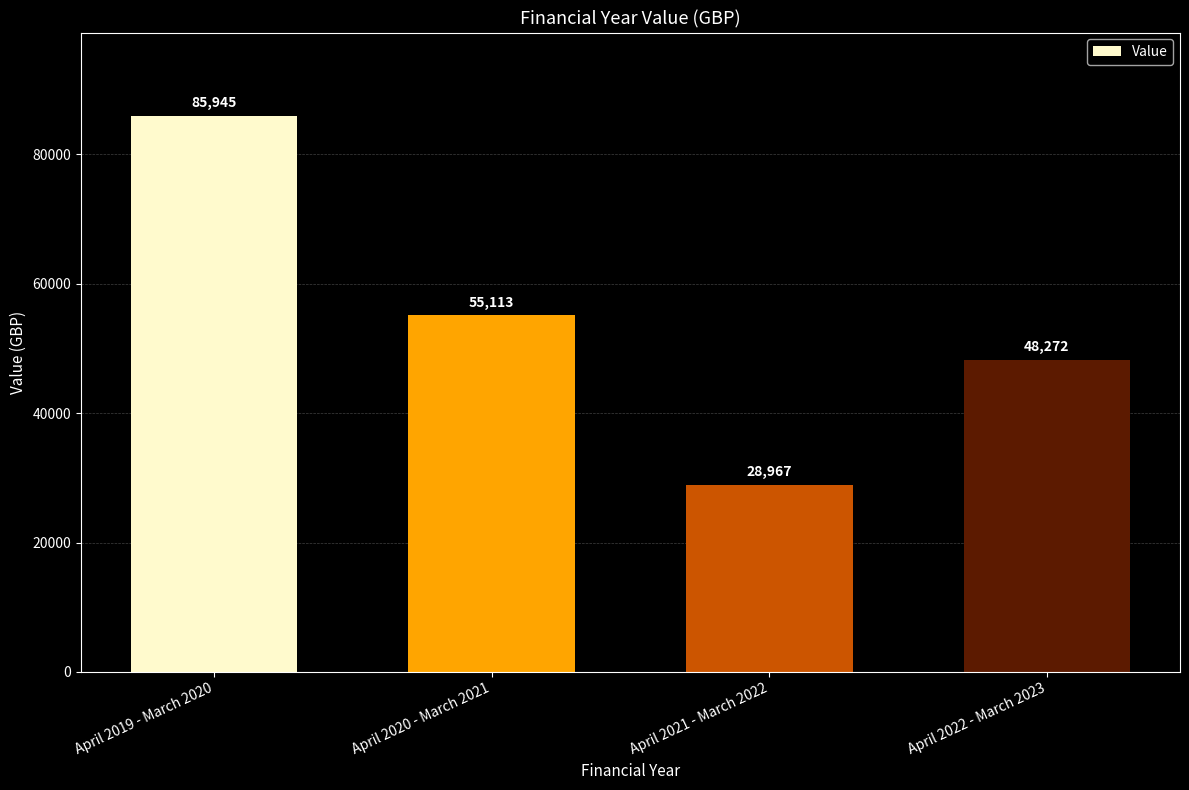

The chart shows a value of 43856 at April 2021 - March 2022. True or false?

False